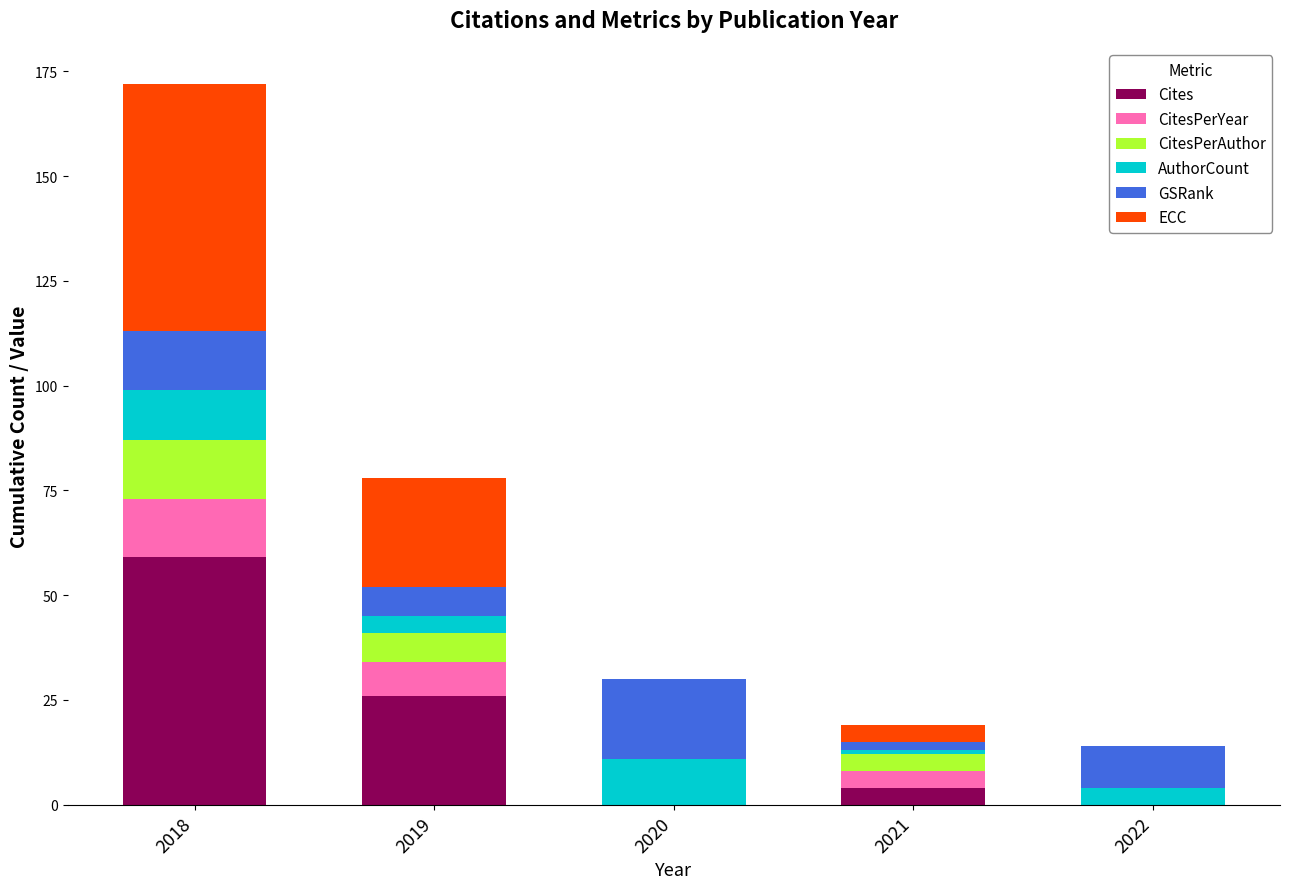

How many series are shown in this chart?

6